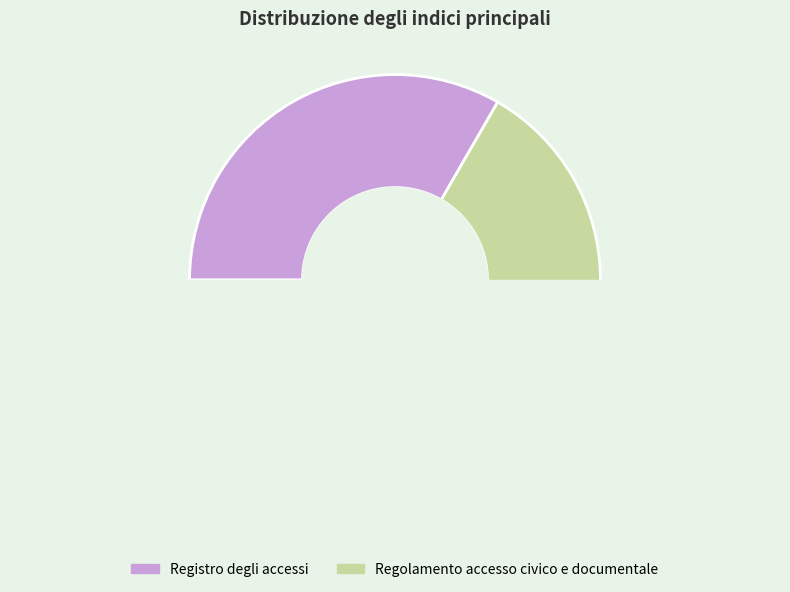

To the nearest percent, what is the difference between the Regolamento accesso civico e documentale and Registro degli accessi slice percentages?

33%